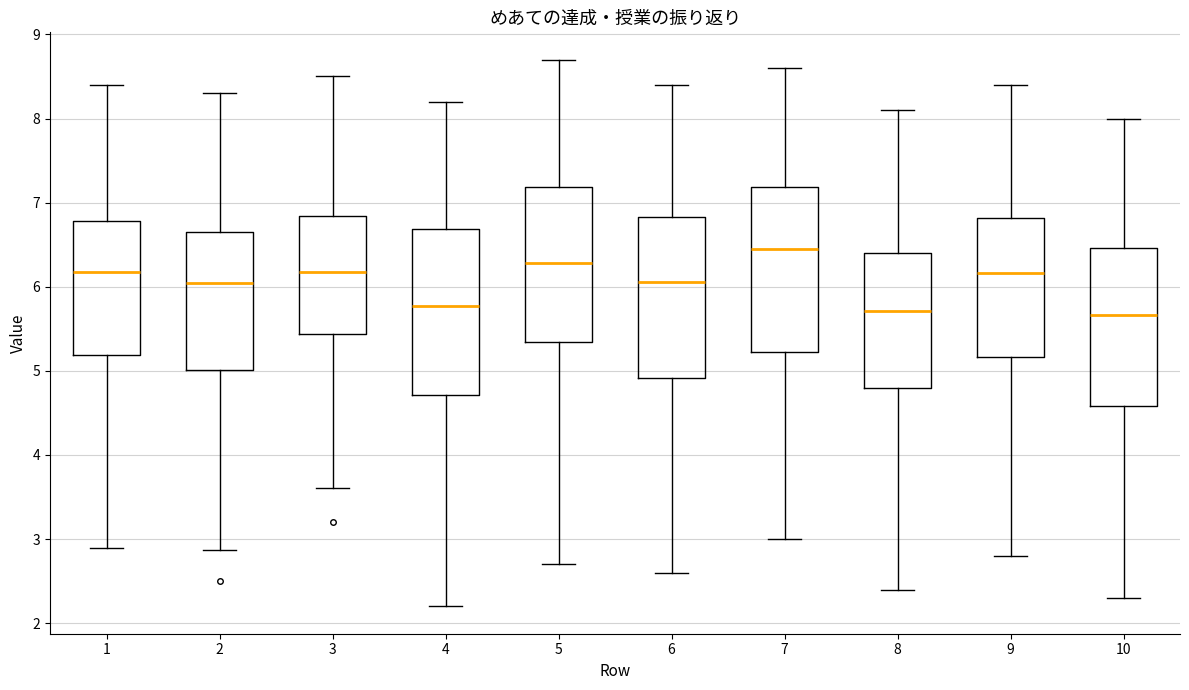

Reading left to right, read every box against the y-axis: the position of its median line, the range the box covers, and the ends of its whiskers. The values are not printed on the chart, so give them approximately, as read against the axis.

1: median 6.2, box 5.2 to 6.8, whiskers 2.9 to 8.4
2: median 6.0, box 5.0 to 6.6, whiskers 2.9 to 8.3
3: median 6.2, box 5.4 to 6.8, whiskers 3.6 to 8.5
4: median 5.8, box 4.7 to 6.7, whiskers 2.2 to 8.2
5: median 6.3, box 5.3 to 7.2, whiskers 2.7 to 8.7
6: median 6.1, box 4.9 to 6.8, whiskers 2.6 to 8.4
7: median 6.4, box 5.2 to 7.2, whiskers 3.0 to 8.6
8: median 5.7, box 4.8 to 6.4, whiskers 2.4 to 8.1
9: median 6.2, box 5.2 to 6.8, whiskers 2.8 to 8.4
10: median 5.7, box 4.6 to 6.5, whiskers 2.3 to 8.0